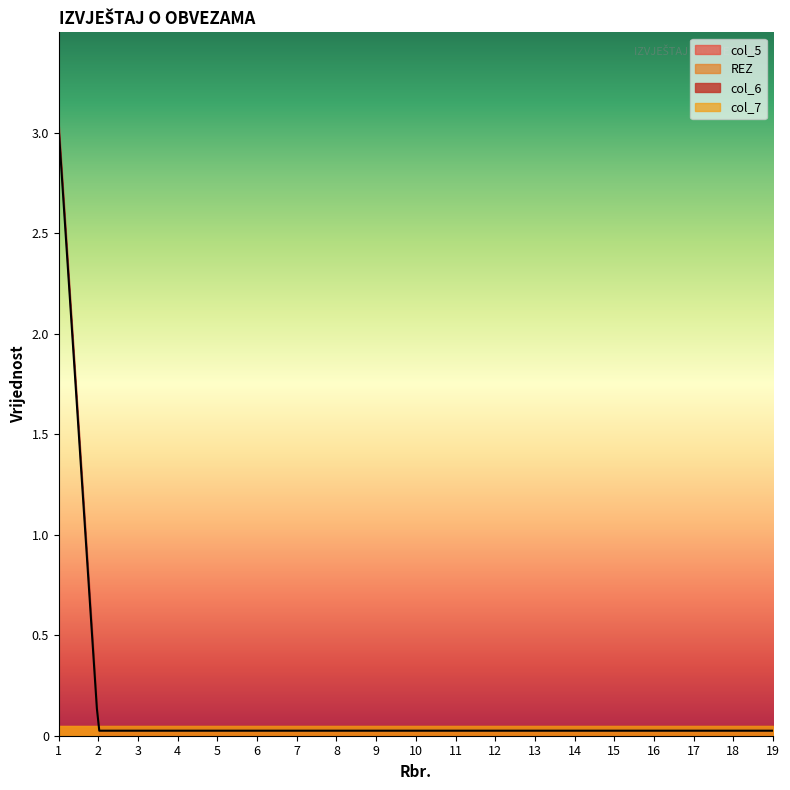

Reading right to left, what are all the values shown in this chart?

col_5: 0	0	0	0	0	0	0	0	0	0	0	0	0	0	0	0	0	0	0
REZ: 0	0	0	0	0	0	0	0	0	0	0	0	0	0	0	0	0	0	0
col_6: 0	0	0	0	0	0	0	0	0	0	0	0	0	0	0	0	0	0	3
col_7: 0	0	0	0	0	0	0	0	0	0	0	0	0	0	0	0	0	0	0